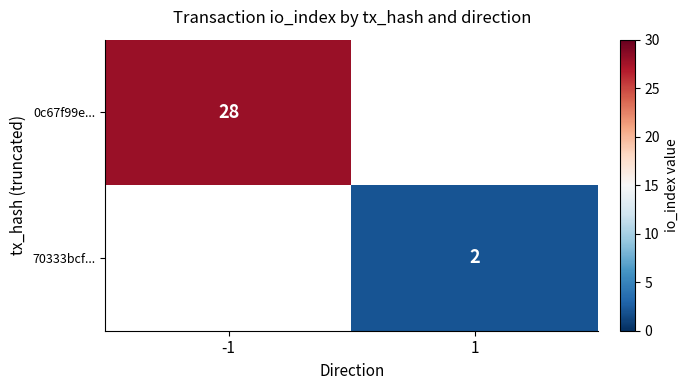

The value of 70333bcf... at 1 is 3. True or false?

False